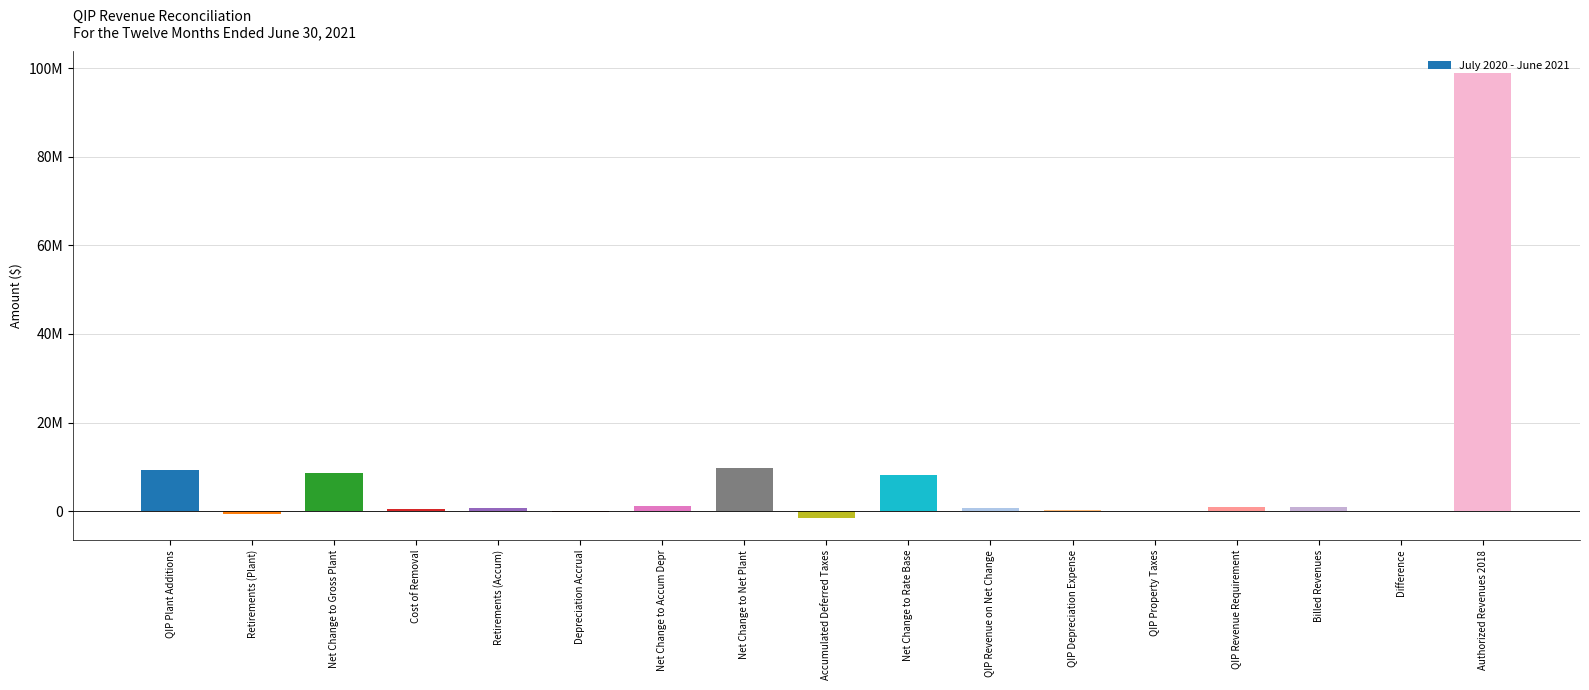

Are the bars horizontal?

No